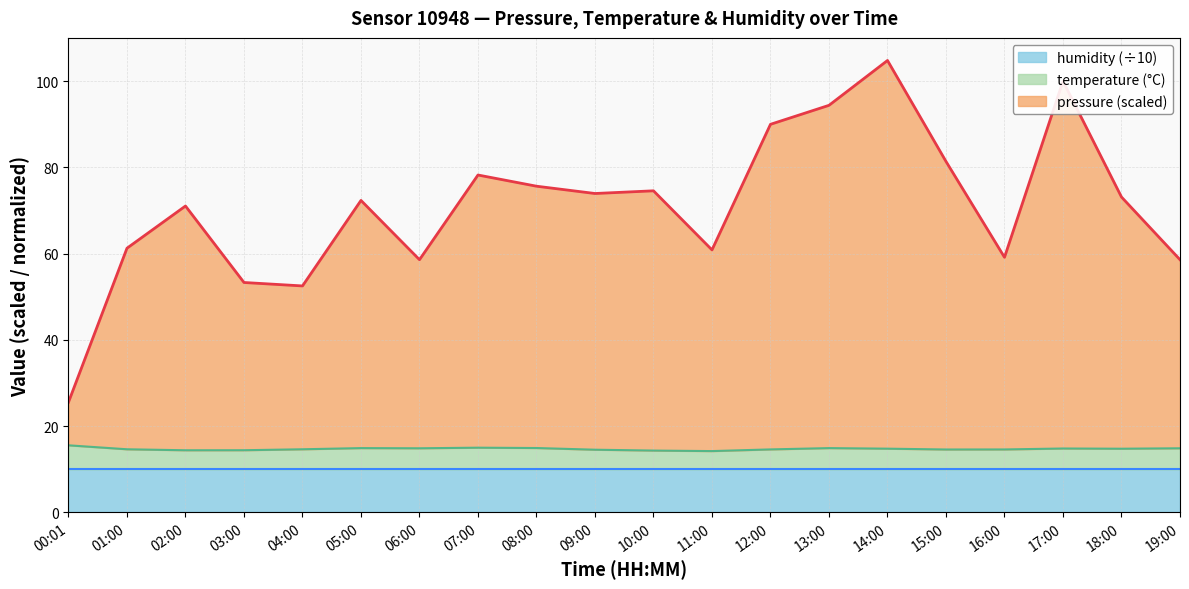

What is the difference between the highest and lowest values at 17:00?

85.2